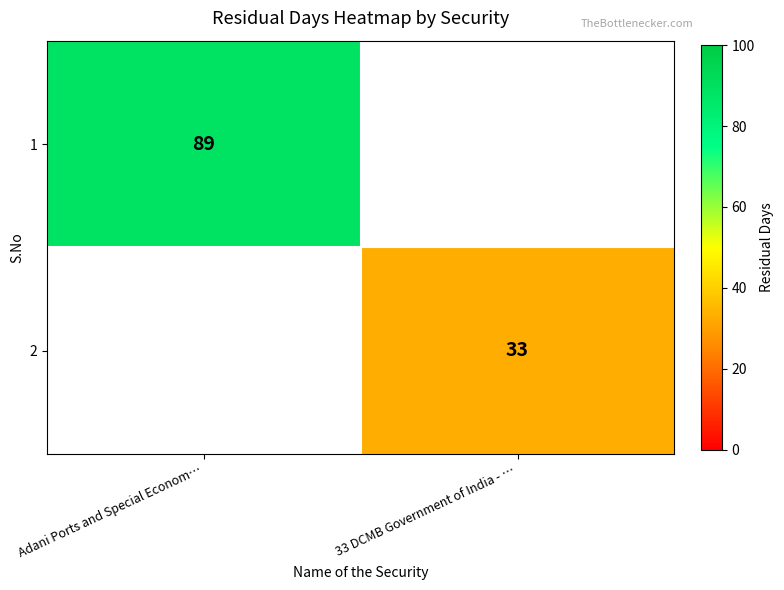

Between Adani Ports and Special Econom… and 33 DCMB Government of India - …, which is larger?

Adani Ports and Special Econom…